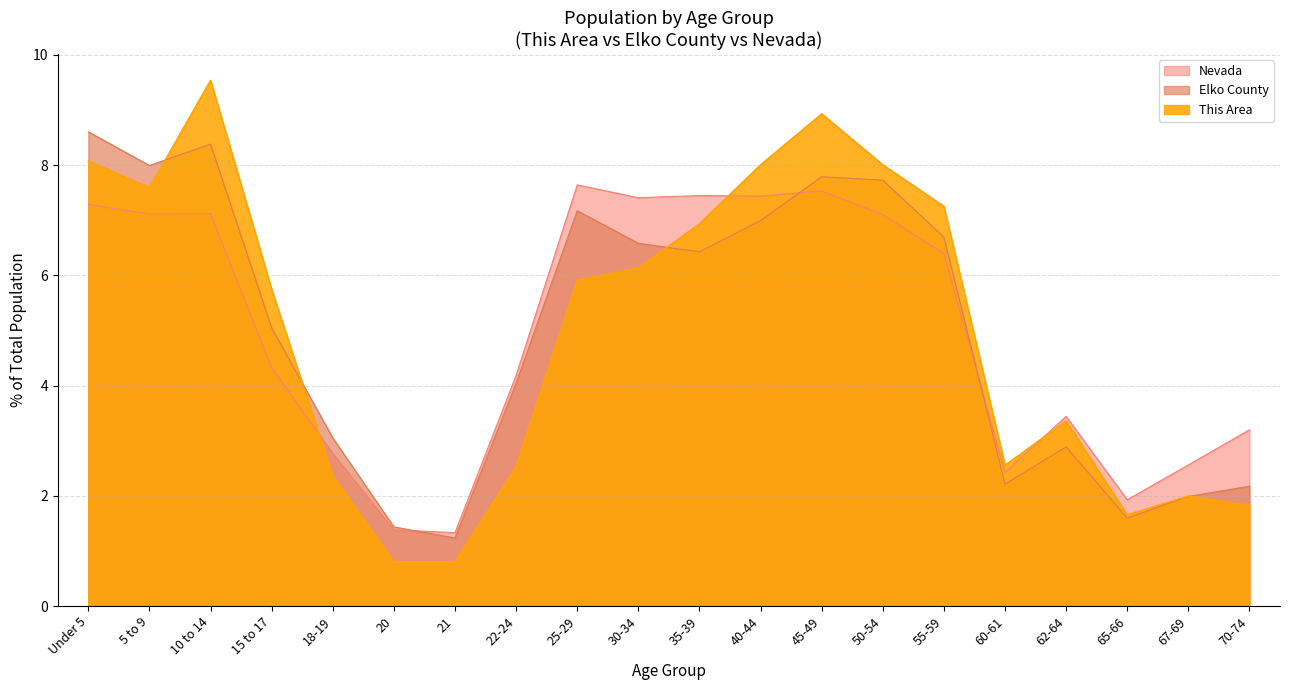

What is the maximum value shown in the chart?

9.5